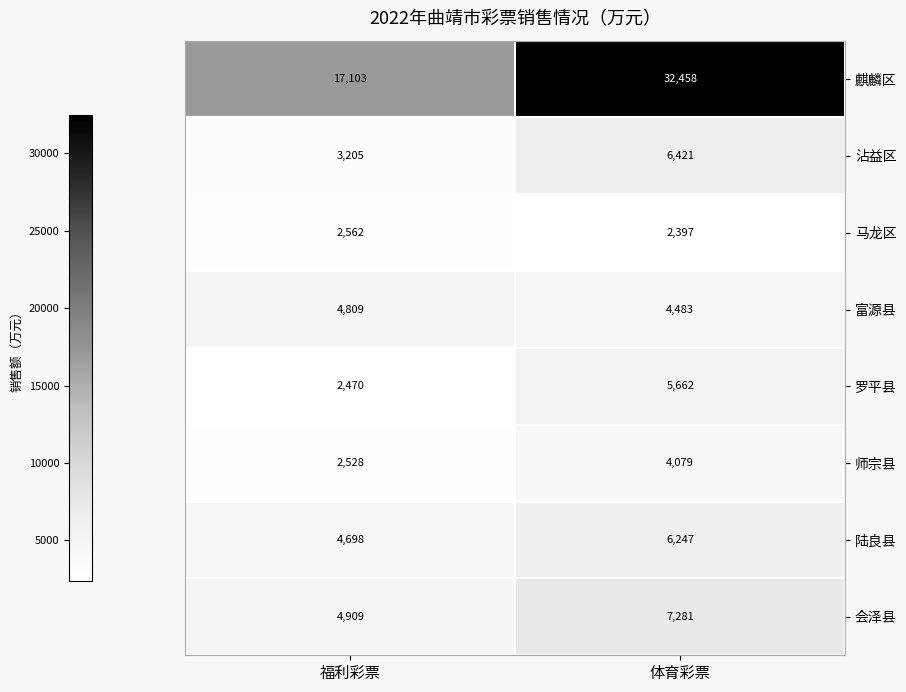

What is the total value across all series at 体育彩票?

69028